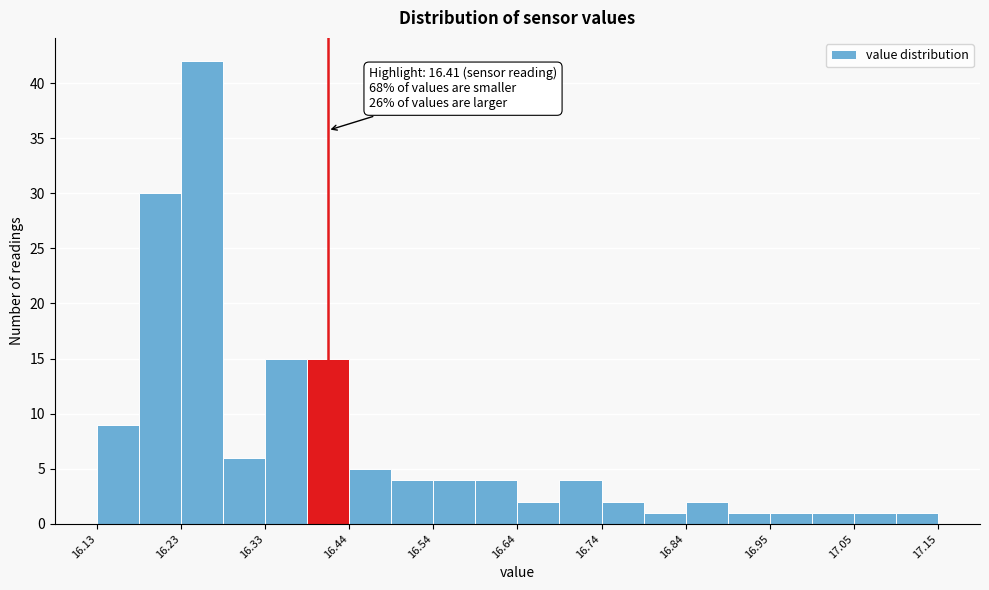

Around what value on the x-axis is the tallest bar? Give the approximate position of its centre, as read against the axis.

16.26